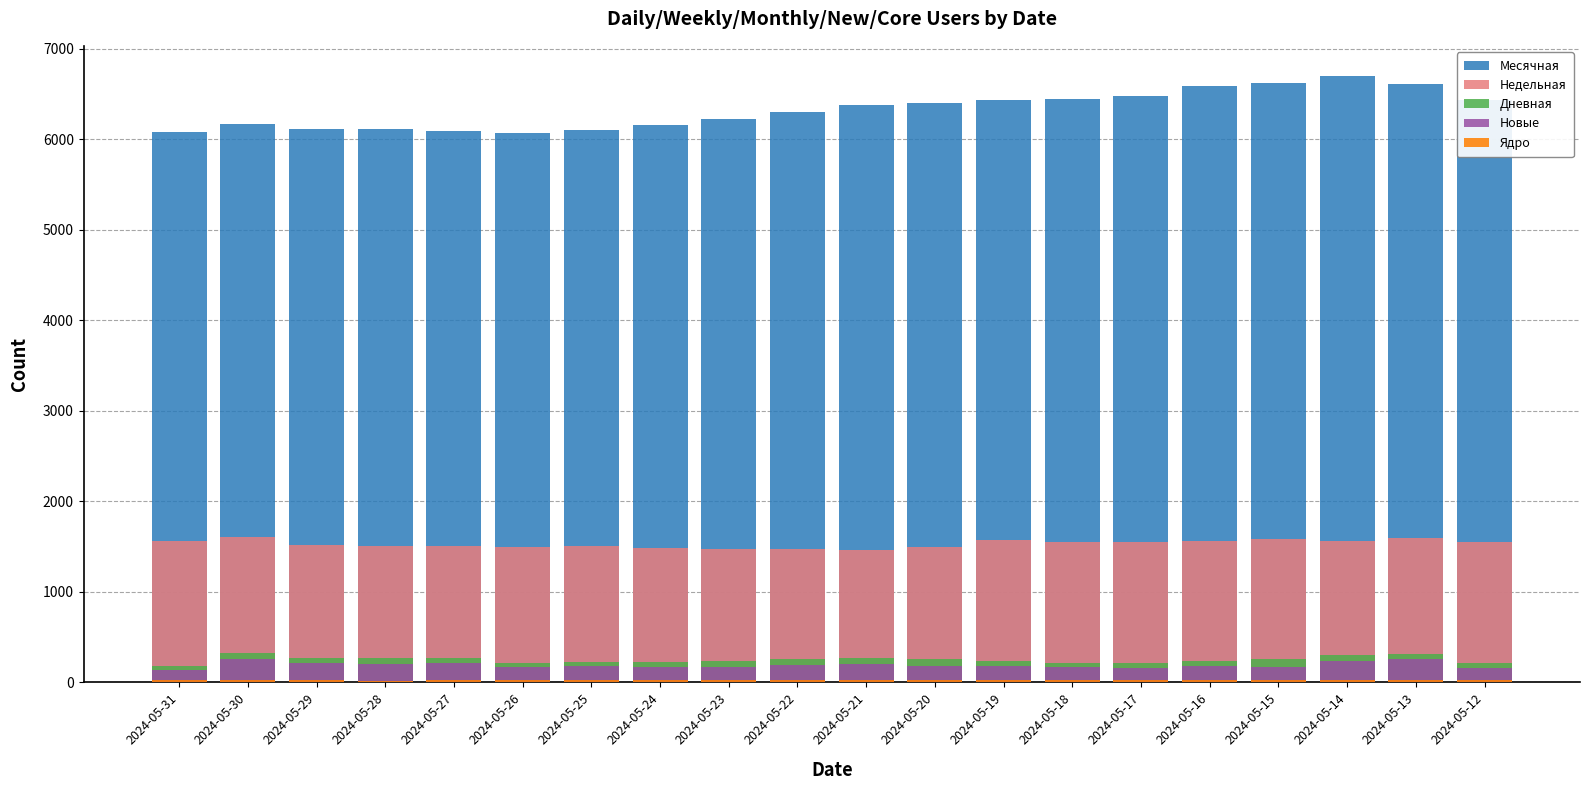

The Месячная series shows 6103 at 2024-05-25. True or false?

True